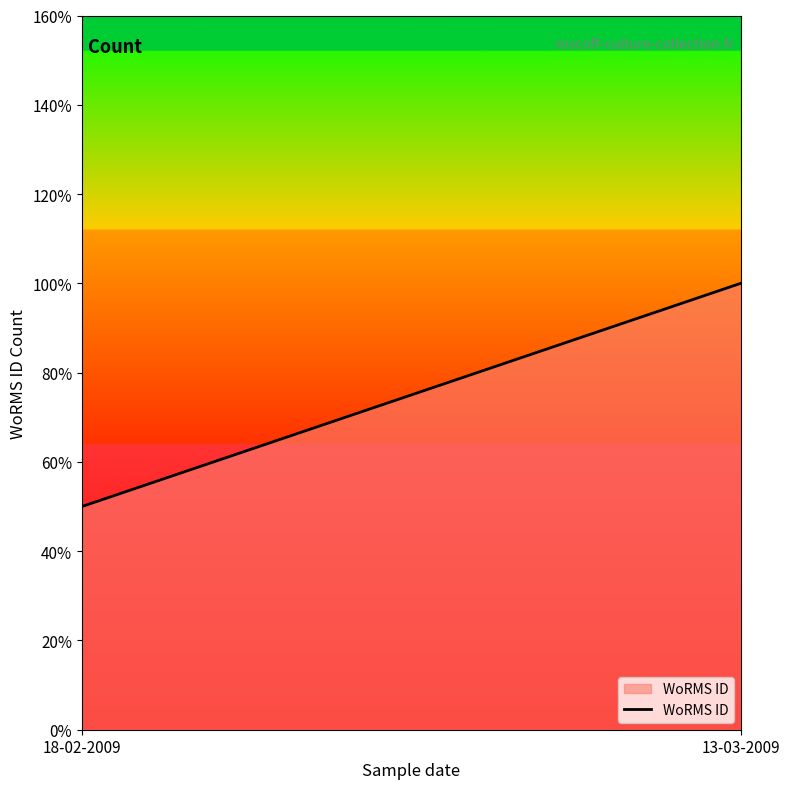

What is the difference between the values at 13-03-2009 and 18-02-2009?

3